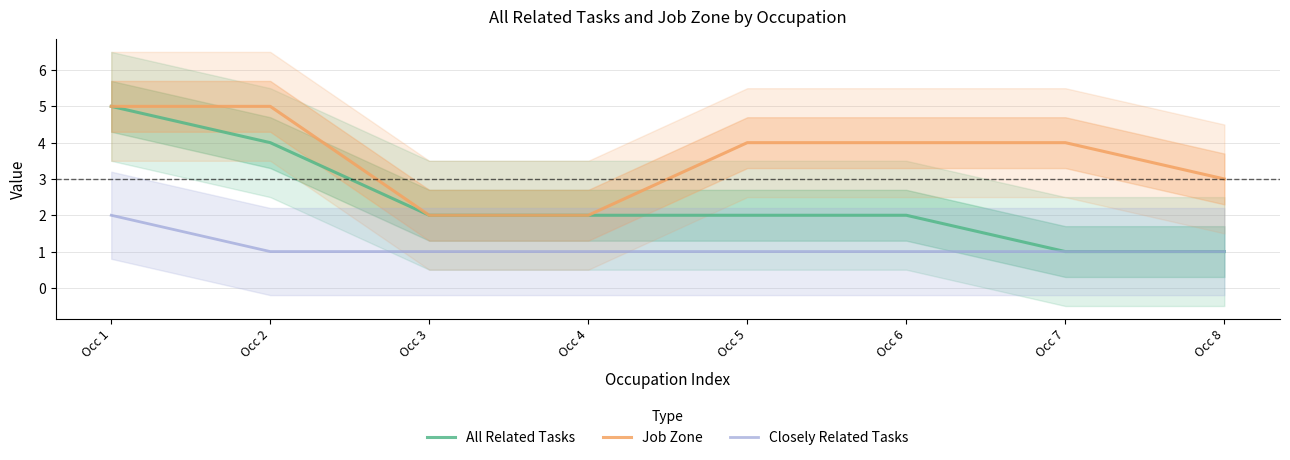

Between Occ 7 and Occ 8, which series saw the biggest shift?

Job Zone